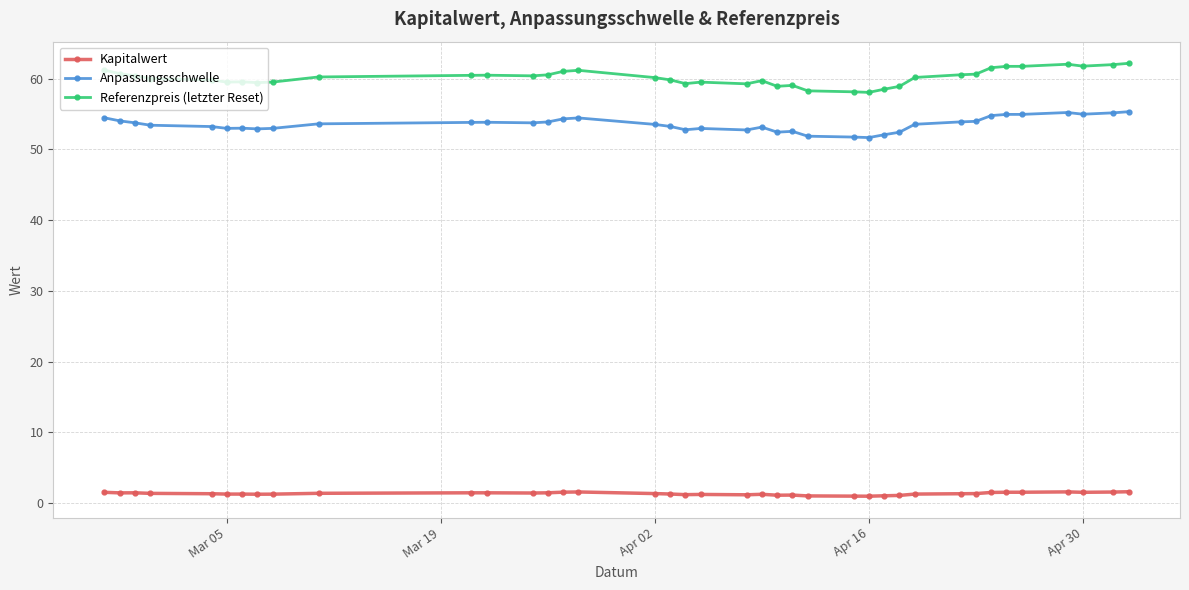

Which series has the largest total across all categories?

Referenzpreis (letzter Reset)